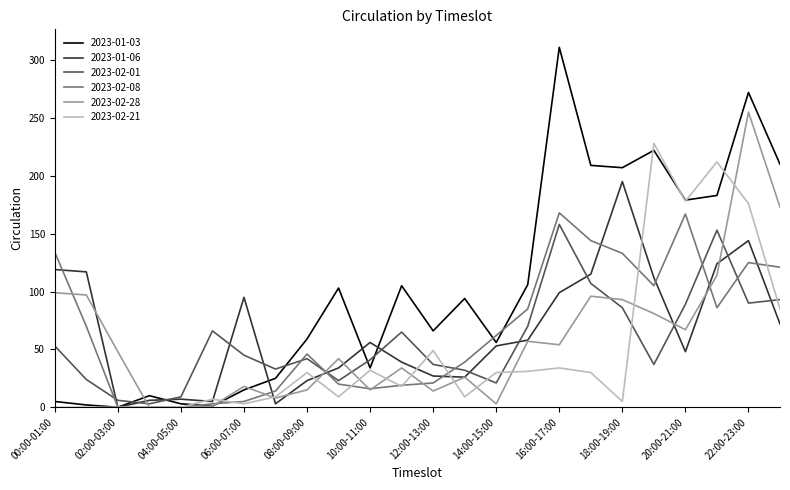

At how many categories does at least one series exceed 204?

7